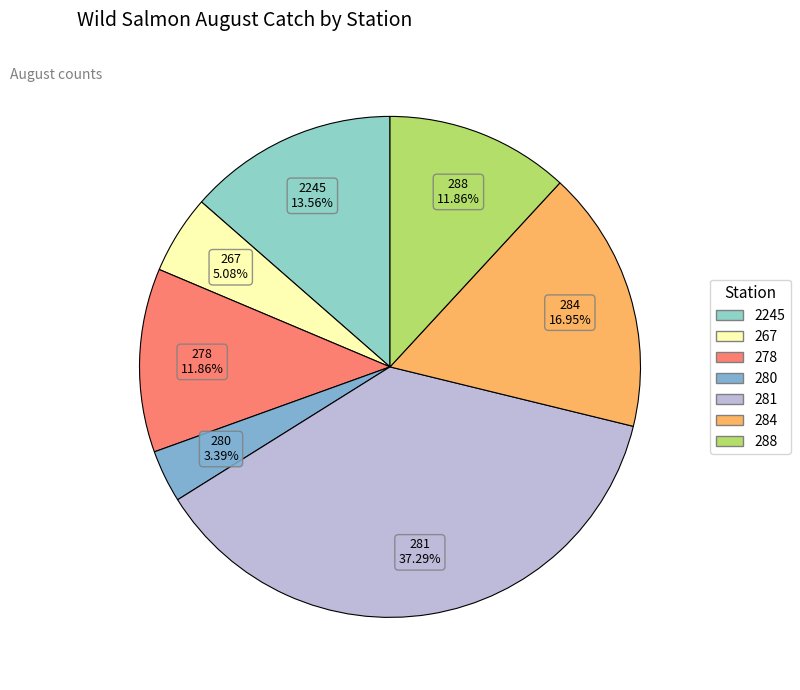

How many segments does this pie chart have?

7